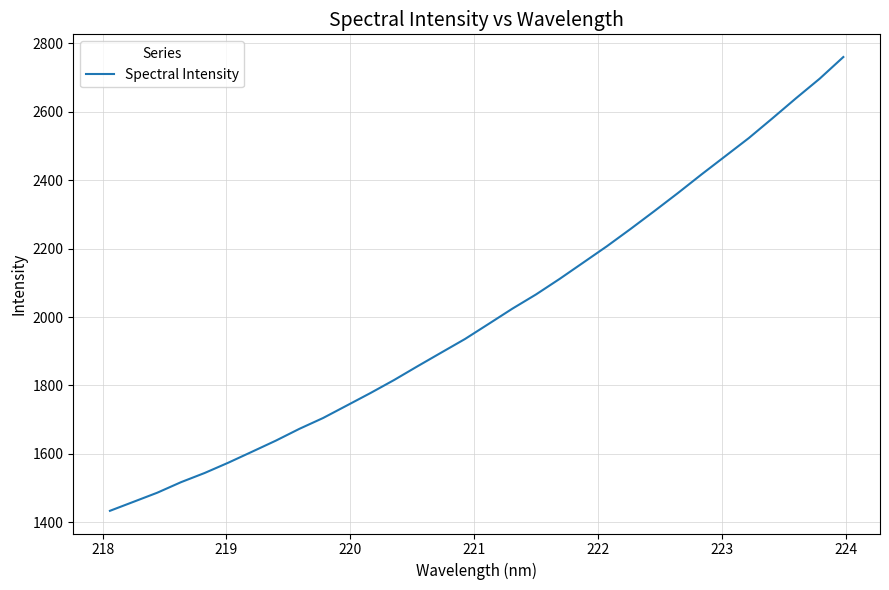

What is the smallest value displayed?

1433.9